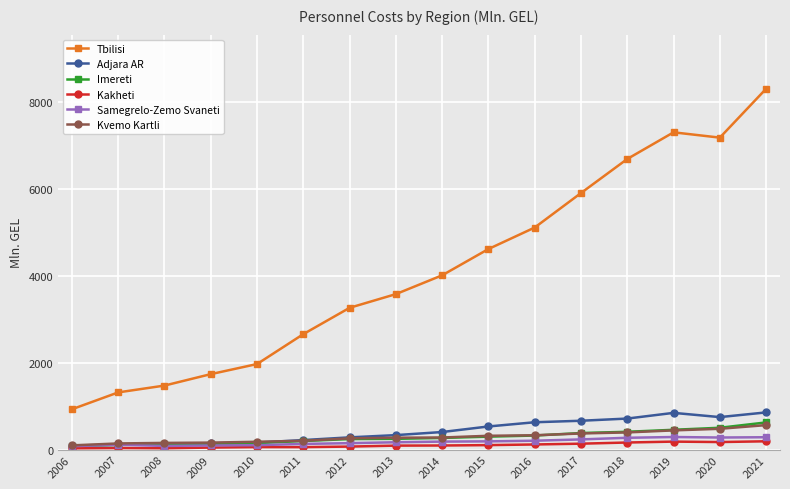

Which category has the highest value across all series?

2021